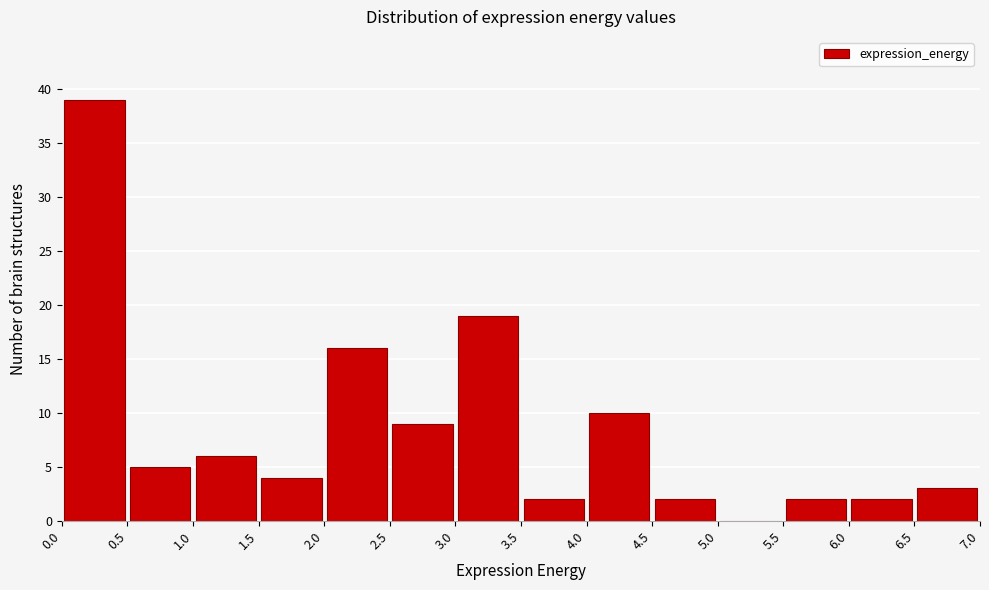

Over which range of the x-axis is the bar tallest?

0.0 to 0.5